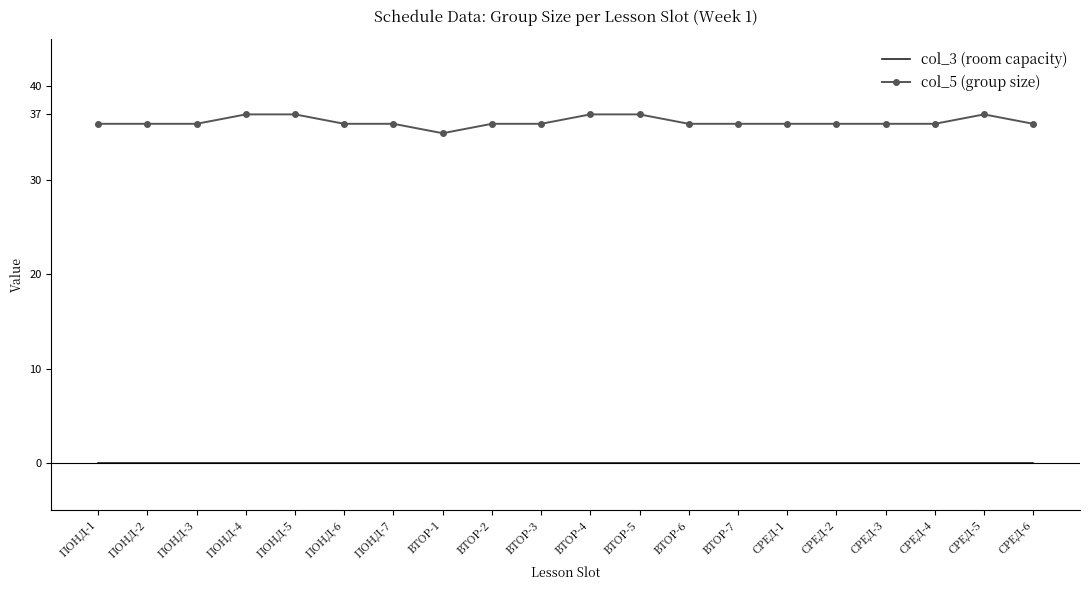

True or false: col_3 (room capacity) and col_5 (group size) cross at least once.

False